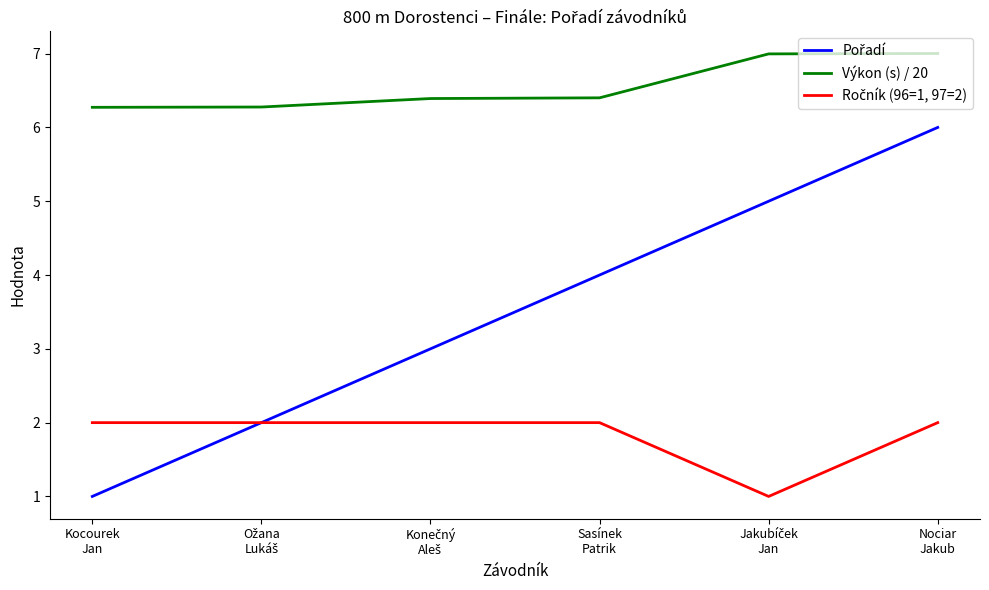

What is the minimum value shown in the chart?

1.0